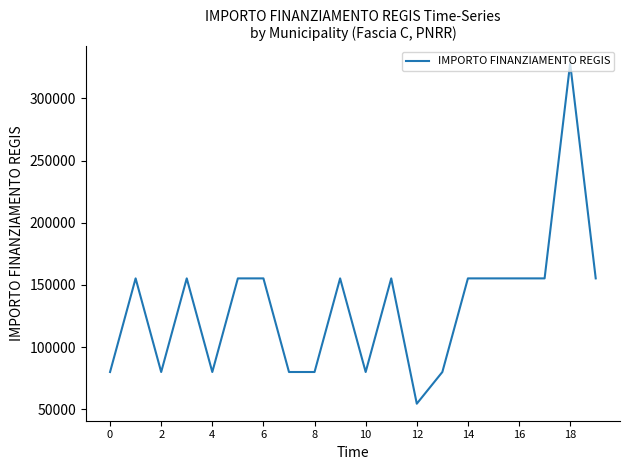

What is the maximum value shown in the chart?

328160